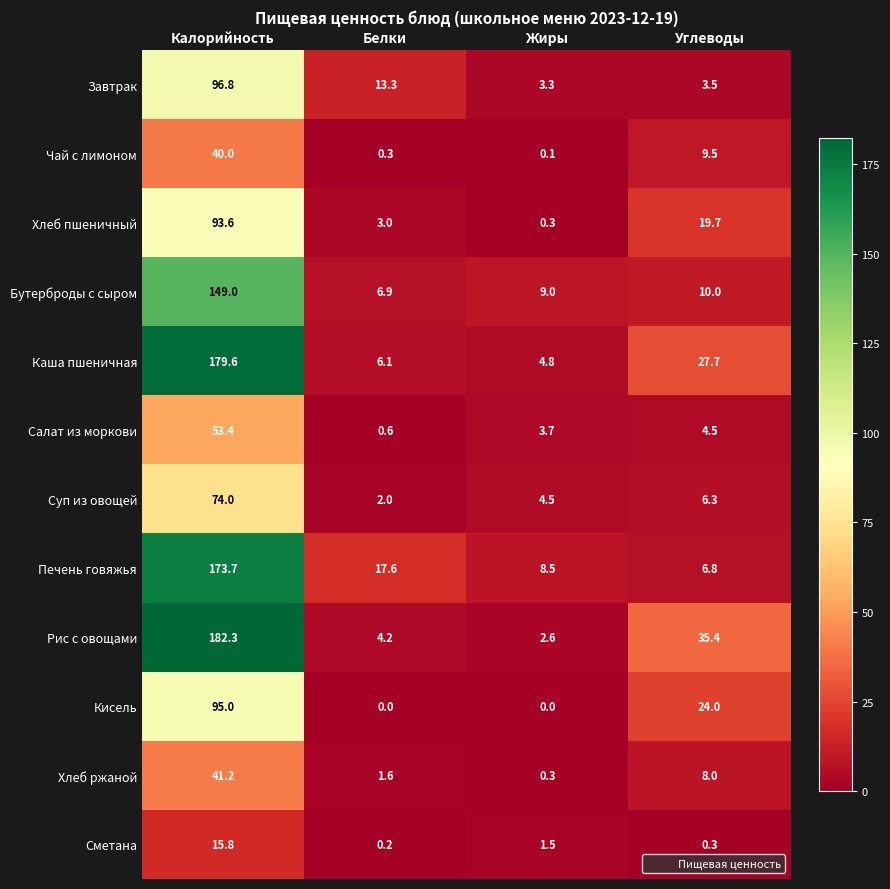

Which category has the highest value across all series?

Калорийность